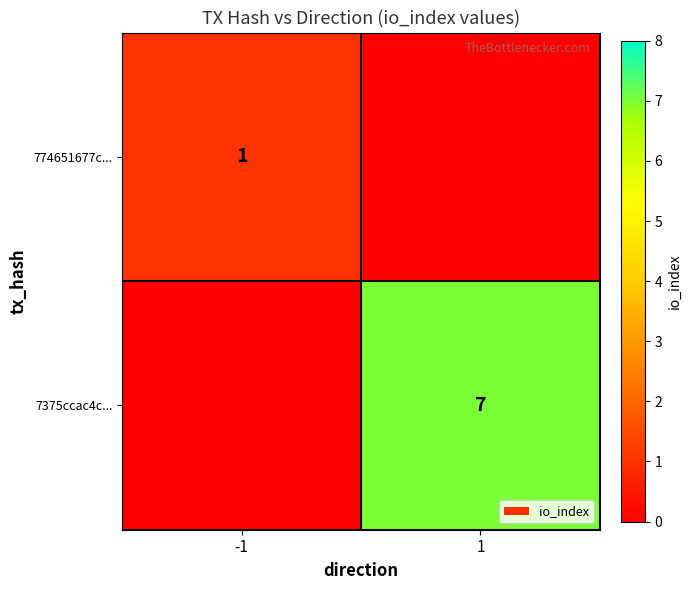

The 774651677c... series shows 2 at -1. True or false?

False